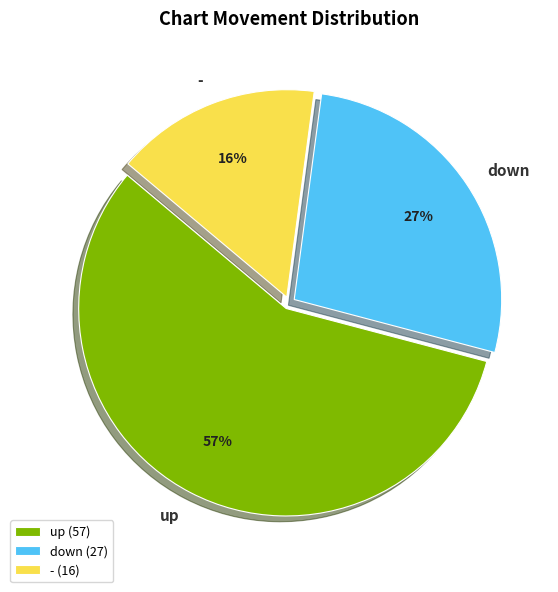

How many segments does this pie chart have?

3